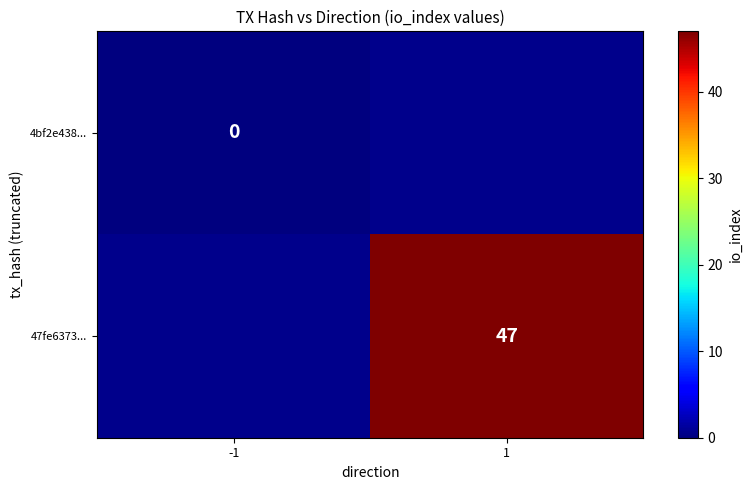

True or false: 47fe6373... has a value of 47 at 1.

True